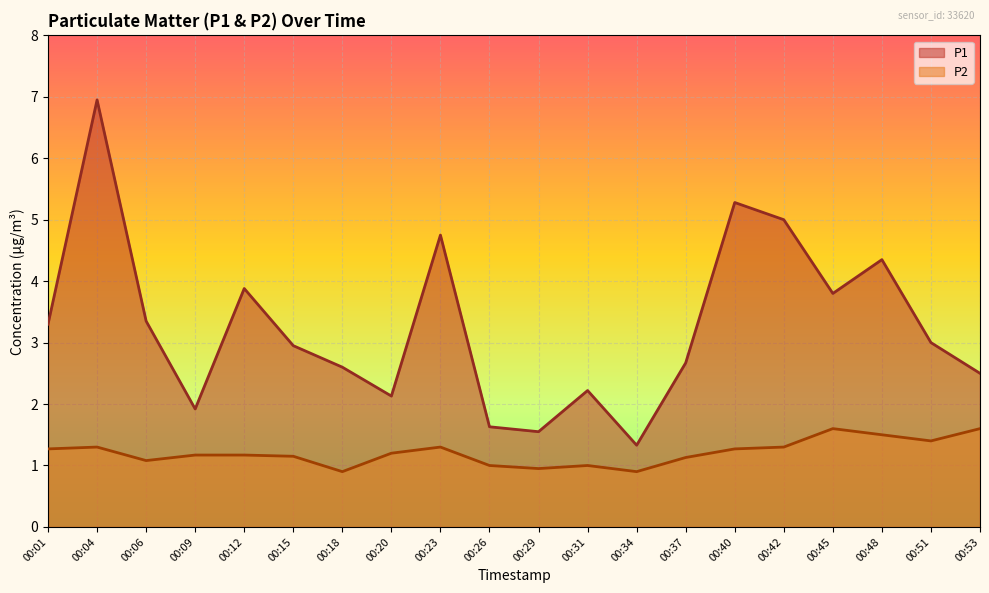

List the series in order of their overall mean, lowest first.

P2, P1